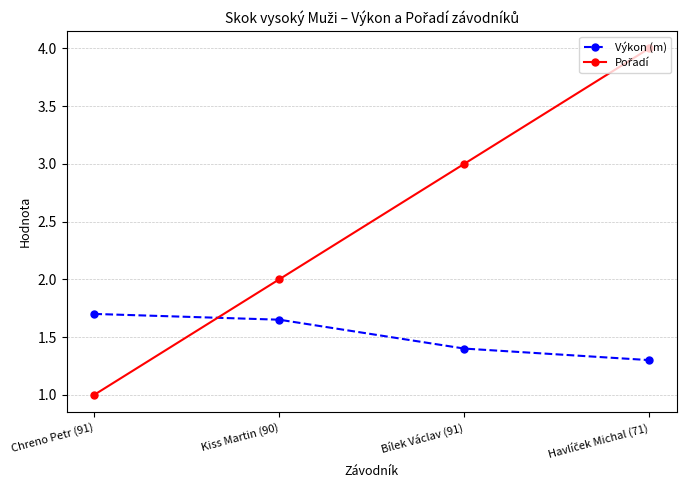

The value of Výkon (m) at Chreno Petr (91) is 0.9. True or false?

False